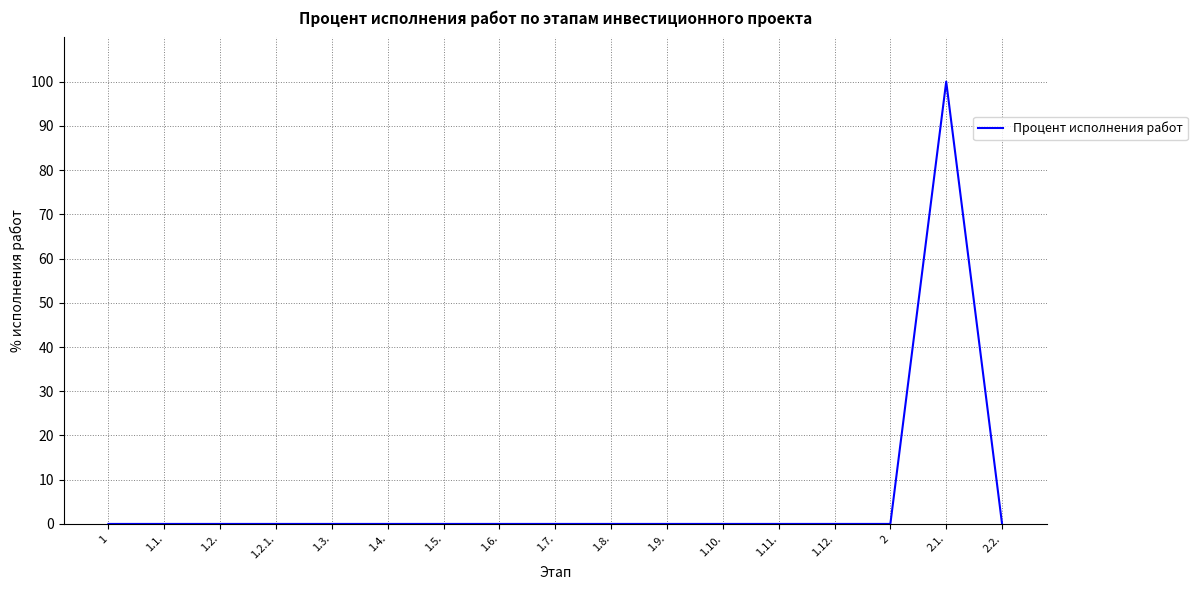

Reading left to right, list all the values displayed in this chart.

0	0	0	0	0	0	0	0	0	0	0	0	0	0	0	100	0